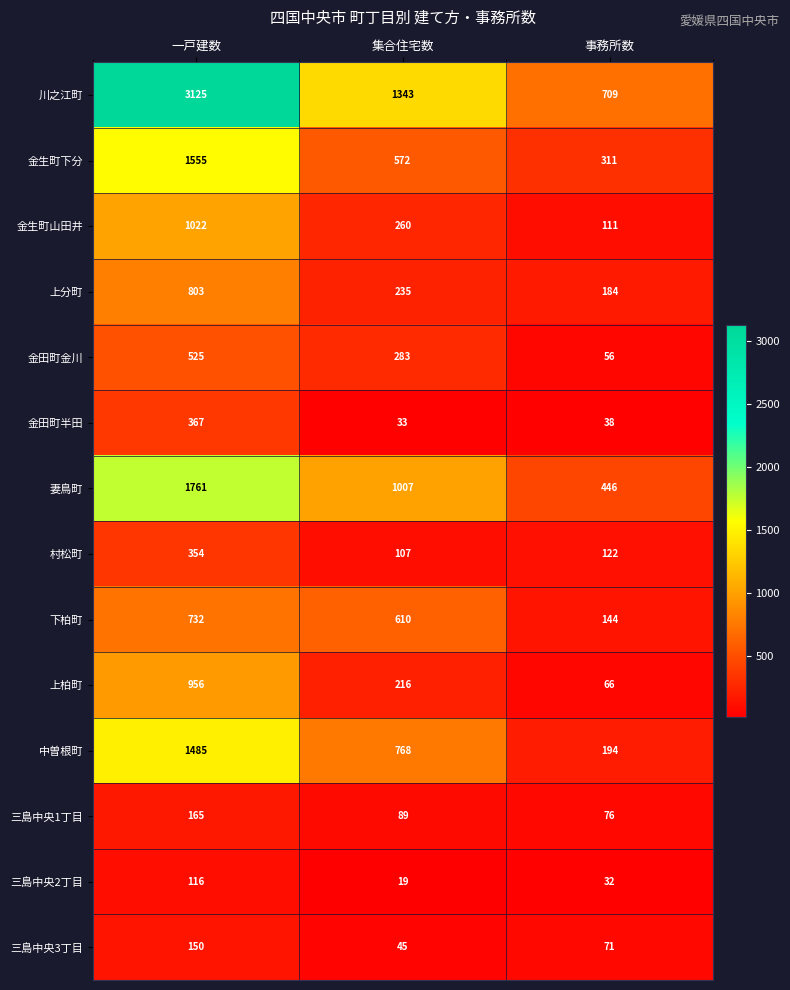

List the series in order of their peak value, lowest first.

三島中央2丁目, 三島中央3丁目, 三島中央1丁目, 村松町, 金田町半田, 金田町金川, 下柏町, 上分町, 上柏町, 金生町山田井, 中曽根町, 金生町下分, 妻鳥町, 川之江町